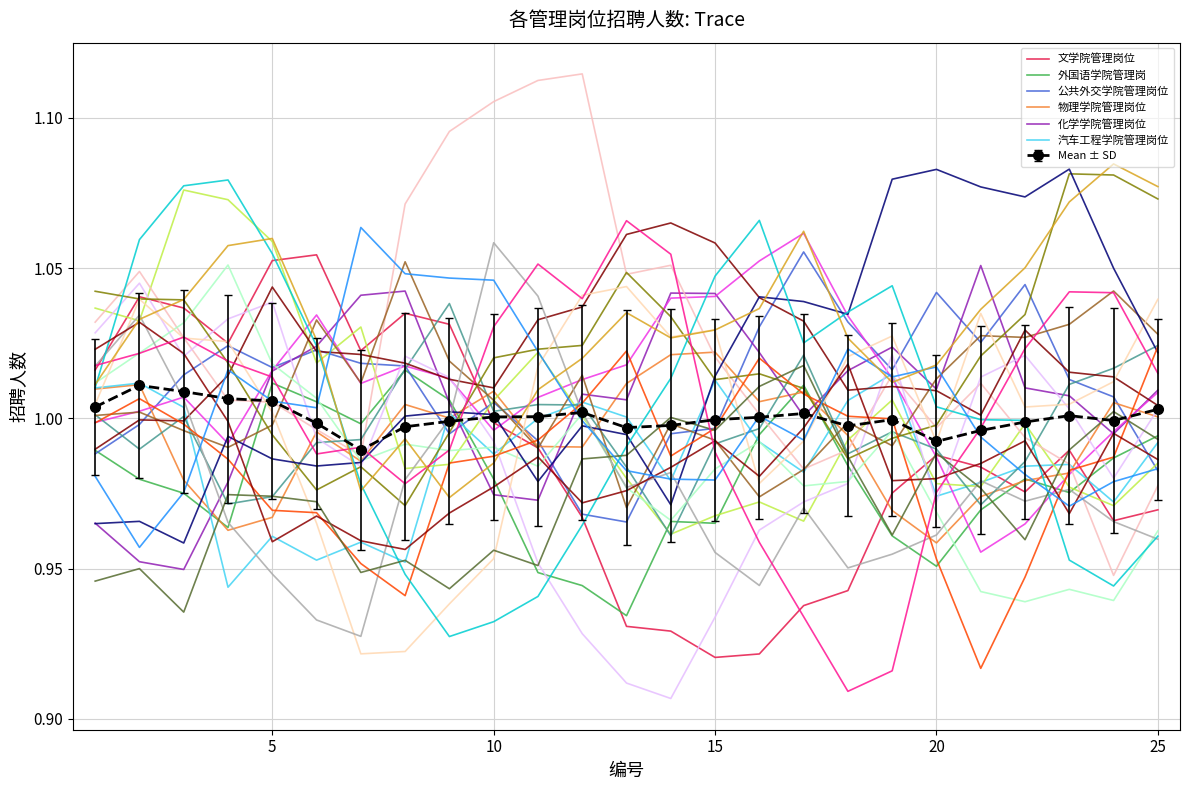

After their last crossing, which series has the higher values: 外国语学院管理岗 or Mean ± SD?

Mean ± SD